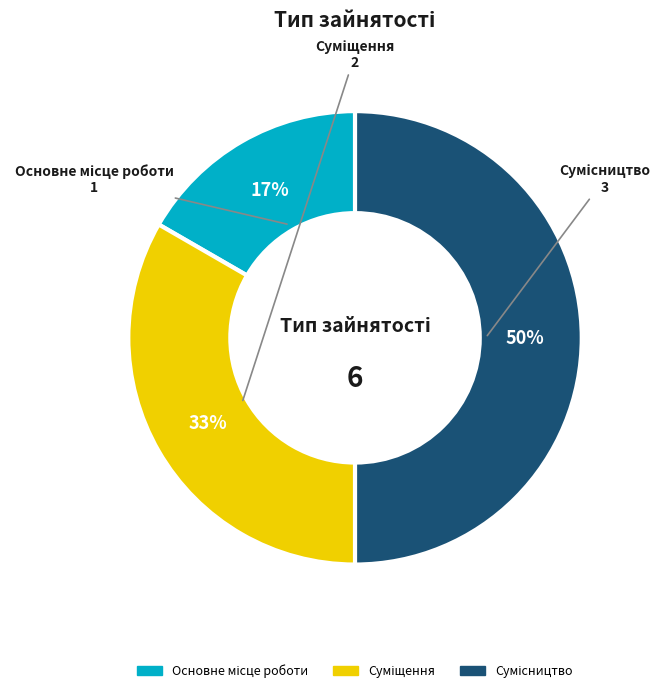

To the nearest percent, what is the difference between the largest and smallest slice percentages?

33%